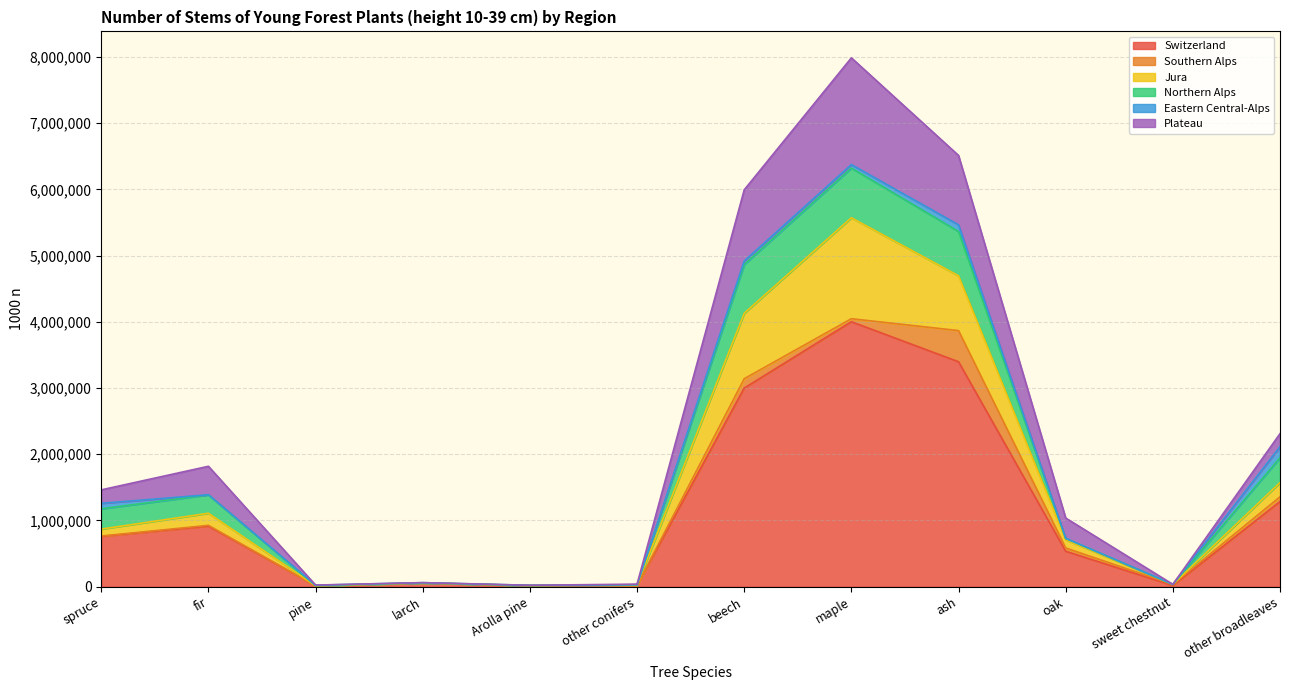

What is the label of the 1st point from the right?

other broadleaves